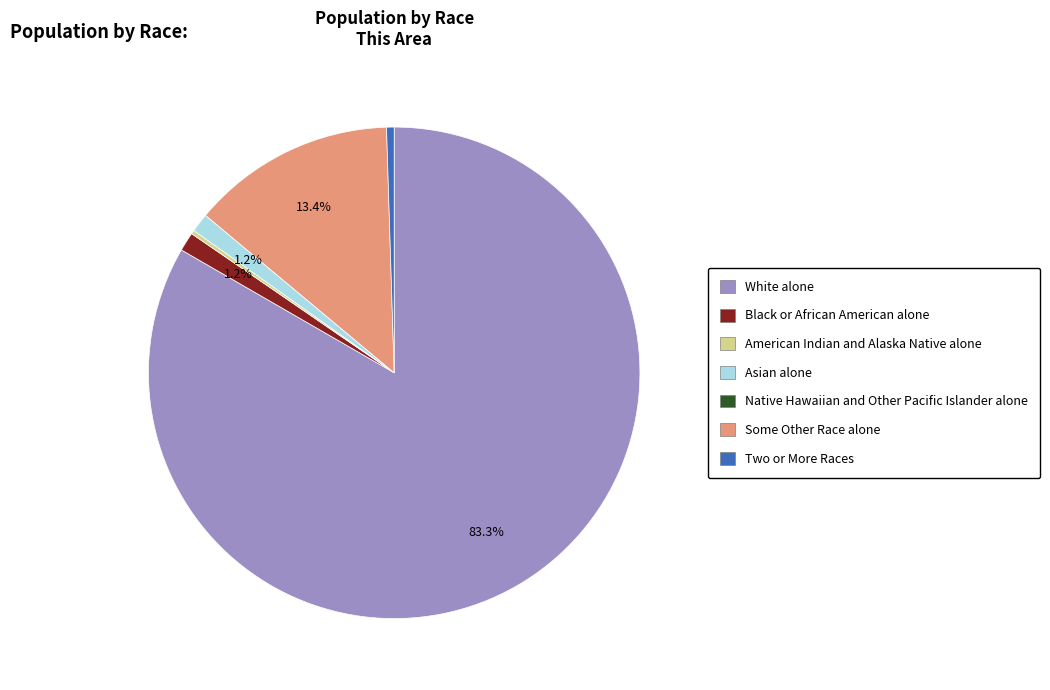

Do Black or African American alone and White alone together represent more than half of the pie?

Yes